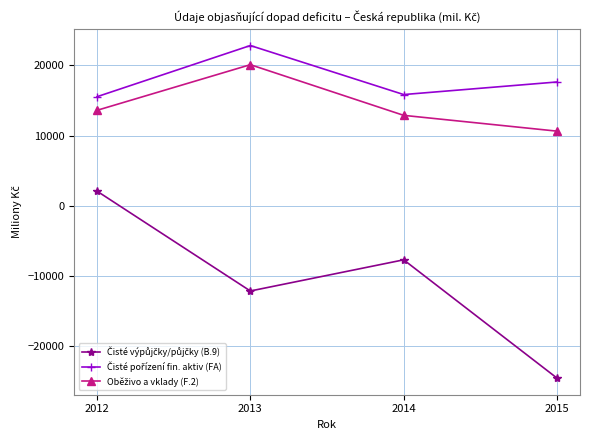

Which category has the highest value across all series?

2013